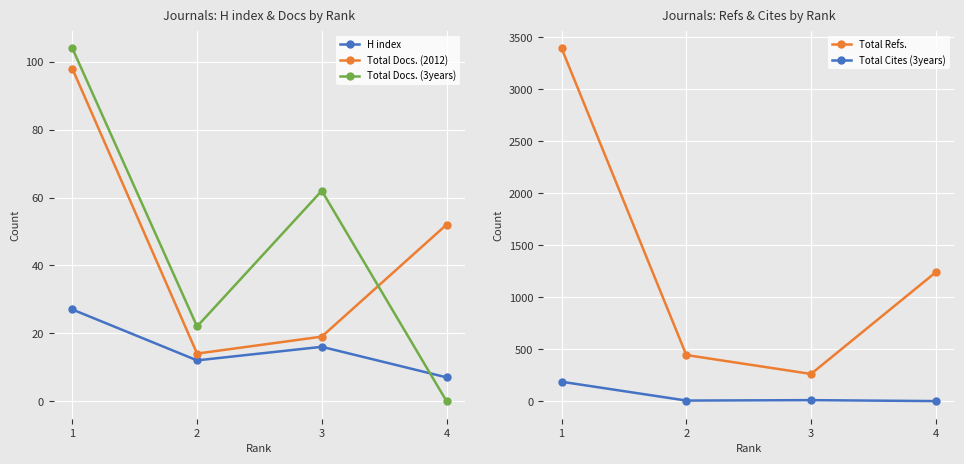

What is the sum of the H index values at 3 and 1?

43